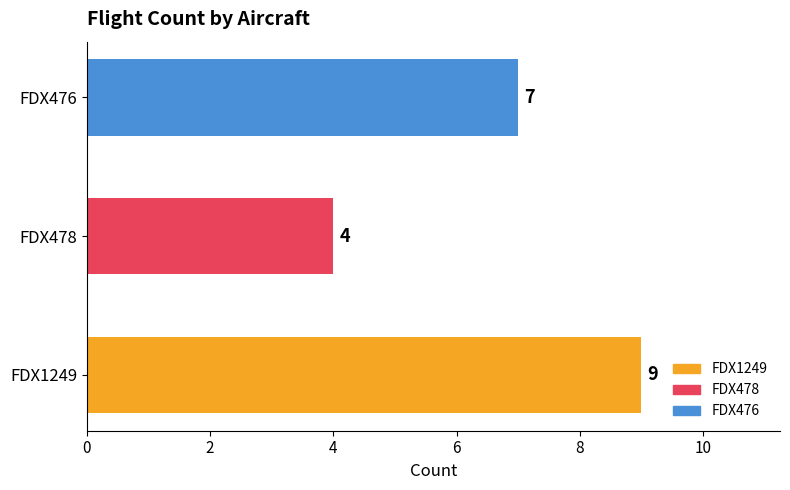

How many bars are there in total?

3